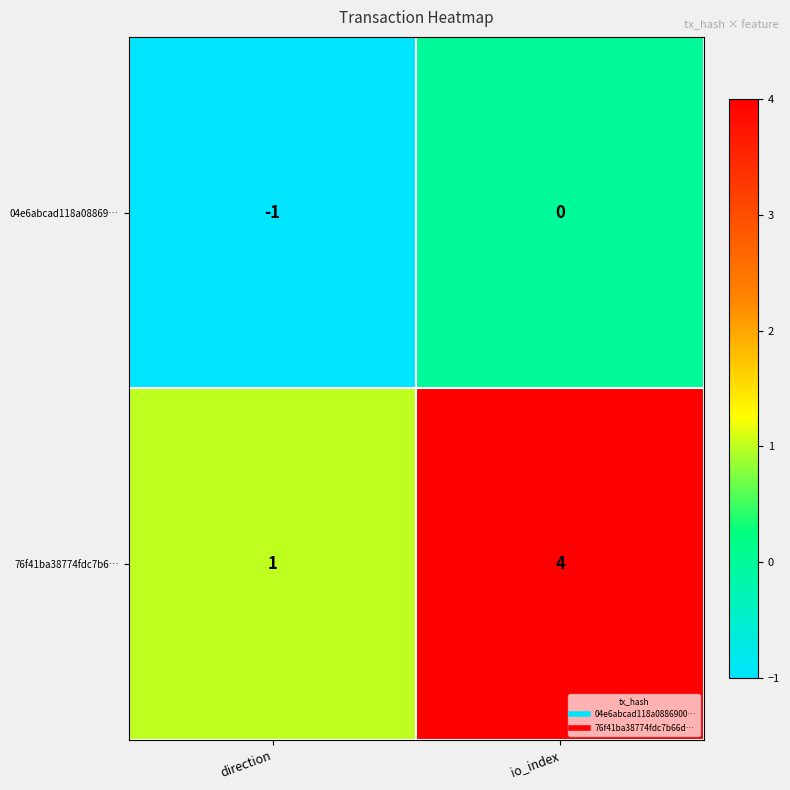

What is the difference between the 76f41ba38774fdc7b6… values at io_index and direction?

3